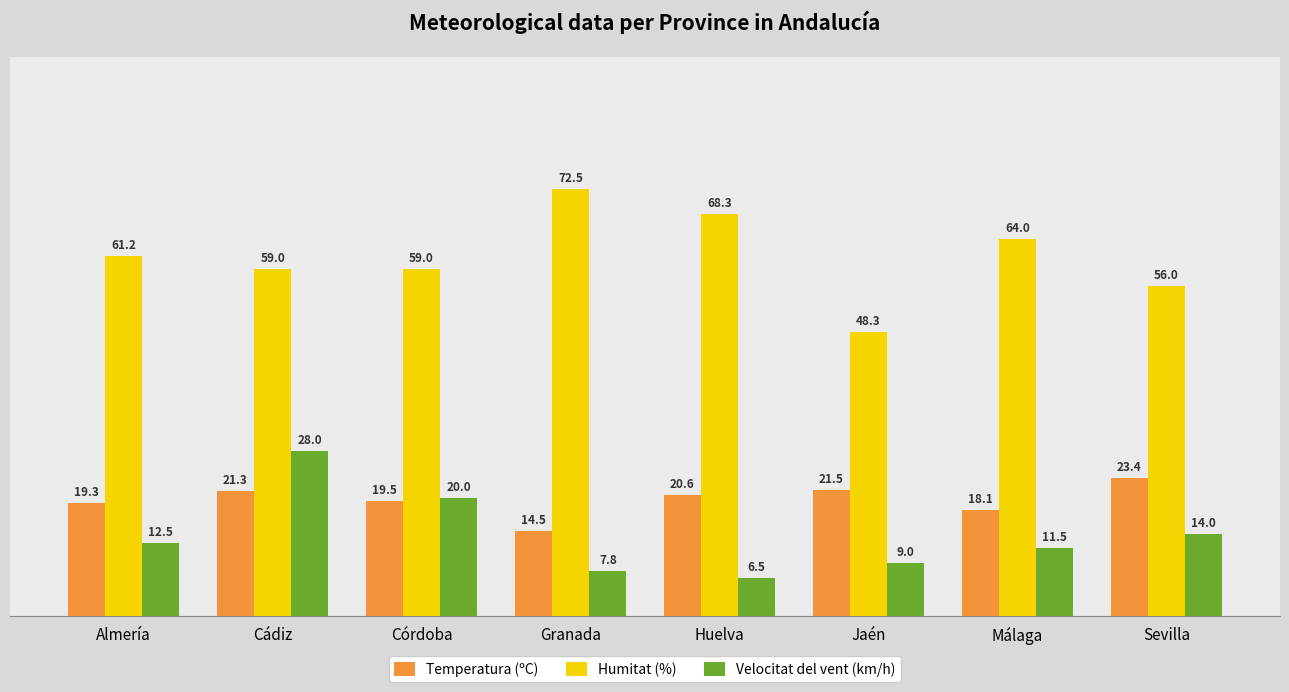

At how many categories does at least one series exceed 71?

1